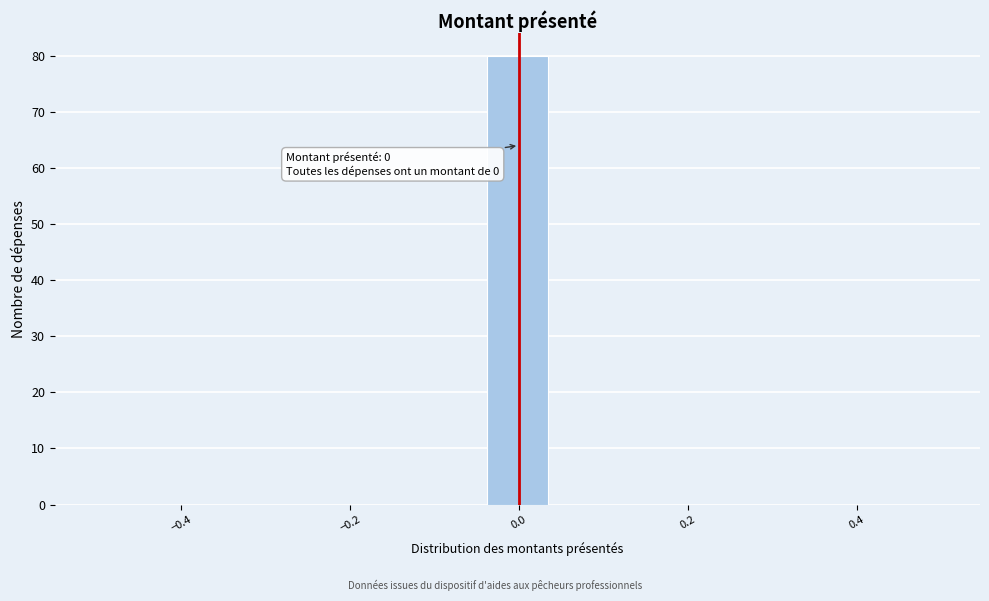

Read against the x-axis, roughly where is the centre of the tallest bar?

0.00